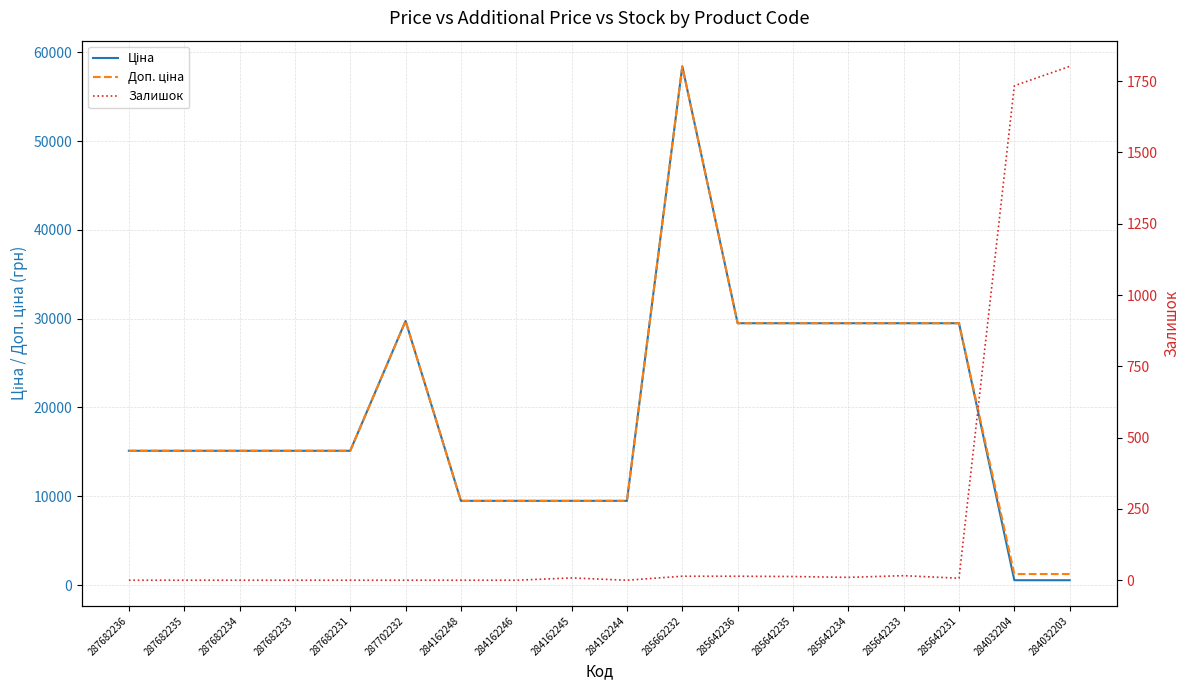

What are all the series names shown in the legend?

Ціна, Доп. ціна, Залишок